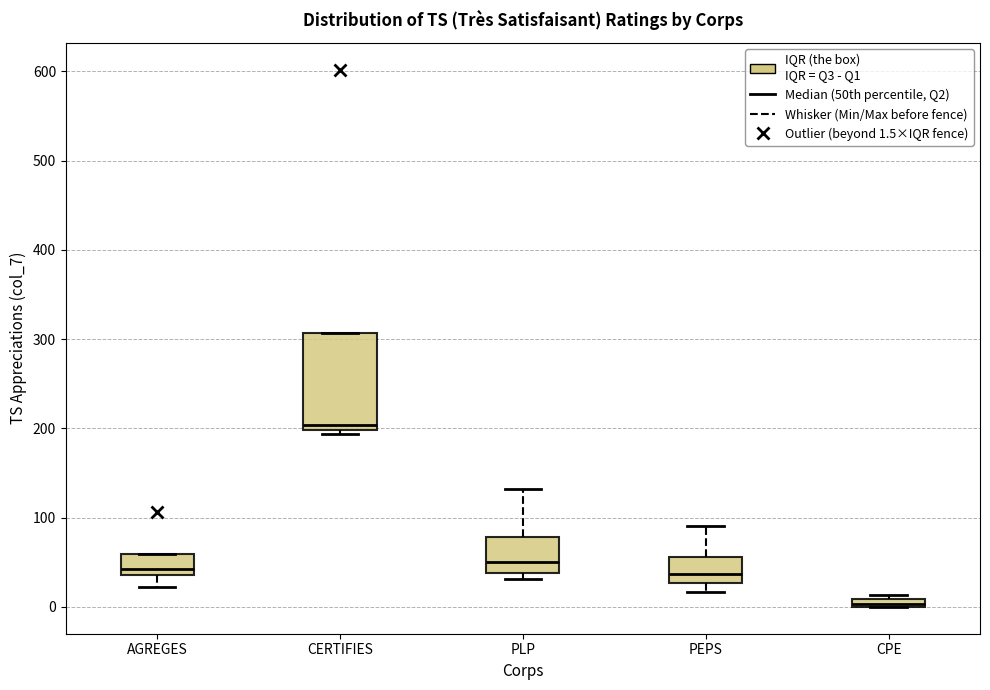

Comparing the boxes themselves (not the whiskers), which one is the tallest?

CERTIFIES